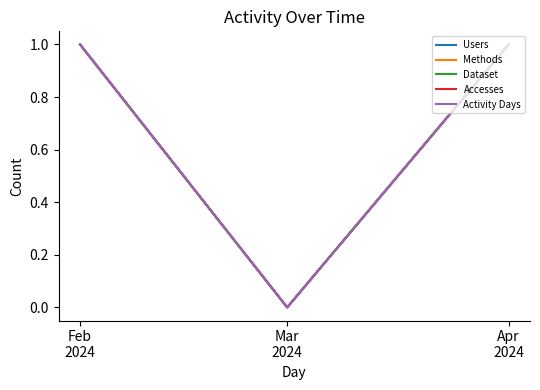

Is this an area chart (filled region under the line)?

No